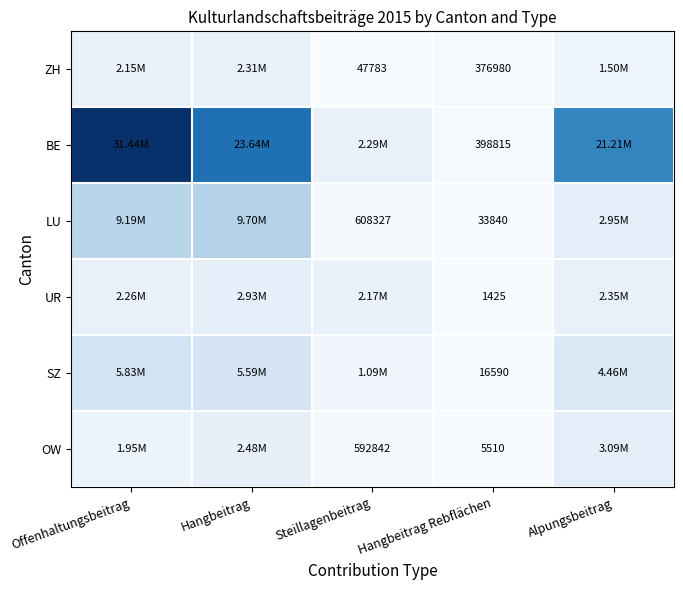

What is the spread (max minus min) of values at Hangbeitrag?

21327382